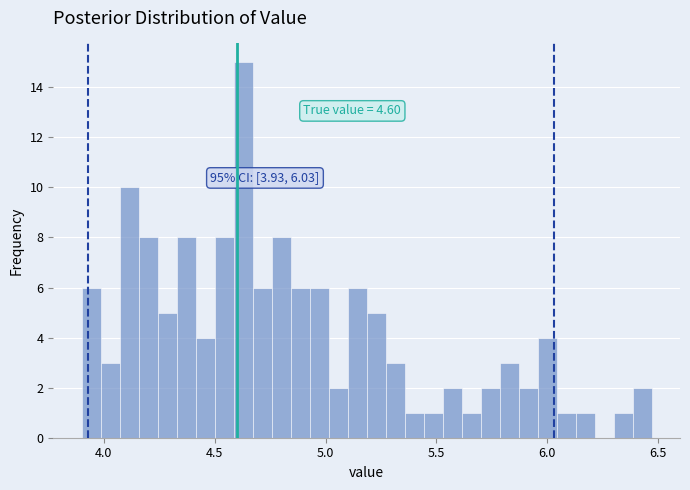

Around what value on the x-axis is the tallest bar? Give the approximate position of its centre, as read against the axis.

4.65